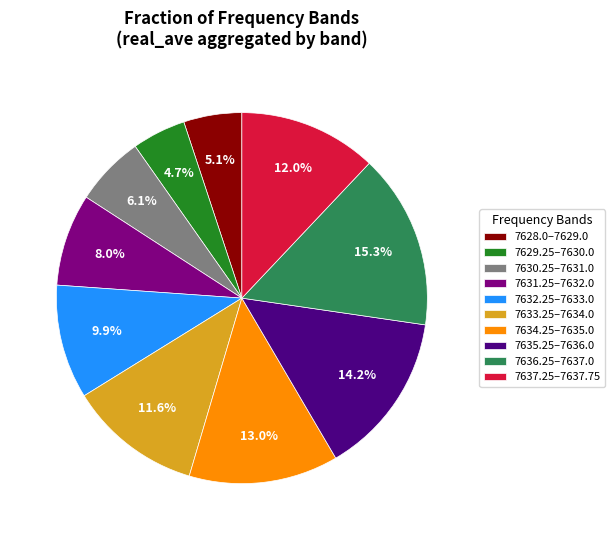

What percentage do 7632.25–7633.0 and 7629.25–7630.0 together represent?

14.6%